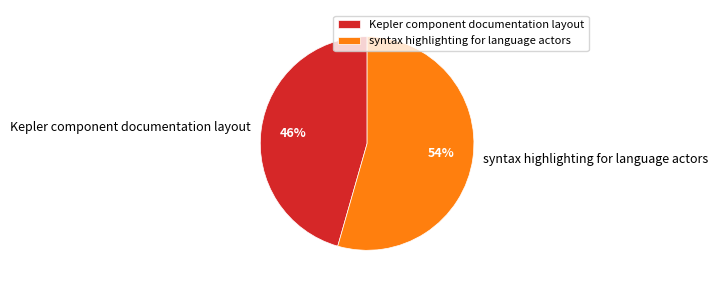

Does any single category account for the majority?

Yes